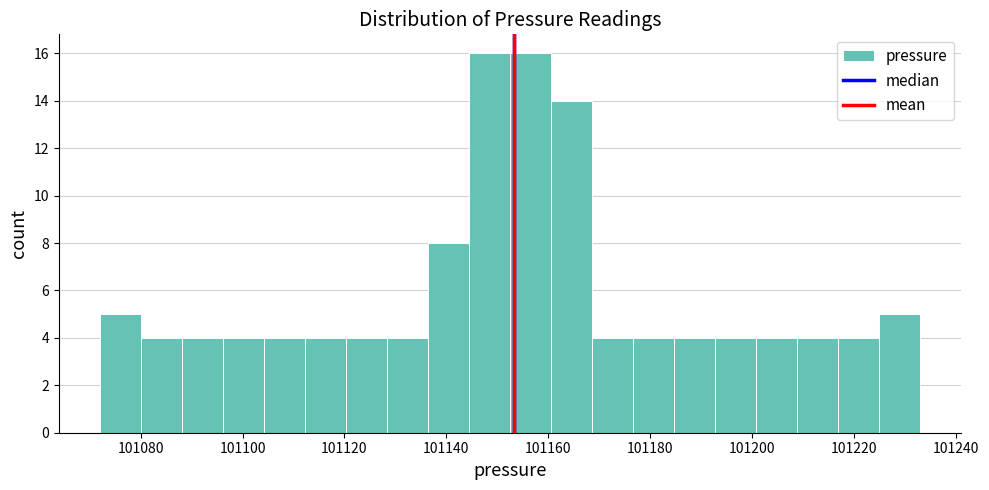

Reading left to right, transcribe this chart: for each bar, give the range it covers on the x-axis and its height. Neither the bar edges nor the heights are printed on the chart, so give them approximately, as read against the axes.

101072 to 101080: 5
101080 to 101088: 4
101088 to 101096: 4
101096 to 101104: 4
101104 to 101112: 4
101112 to 101120: 4
101120 to 101128: 4
101128 to 101136: 4
101136 to 101144: 8
101144 to 101152: 16
101152 to 101160: 16
101160 to 101168: 14
101168 to 101176: 4
101176 to 101184: 4
101184 to 101192: 4
101192 to 101200: 4
101200 to 101208: 4
101208 to 101216: 4
101216 to 101224: 4
101224 to 101234: 5